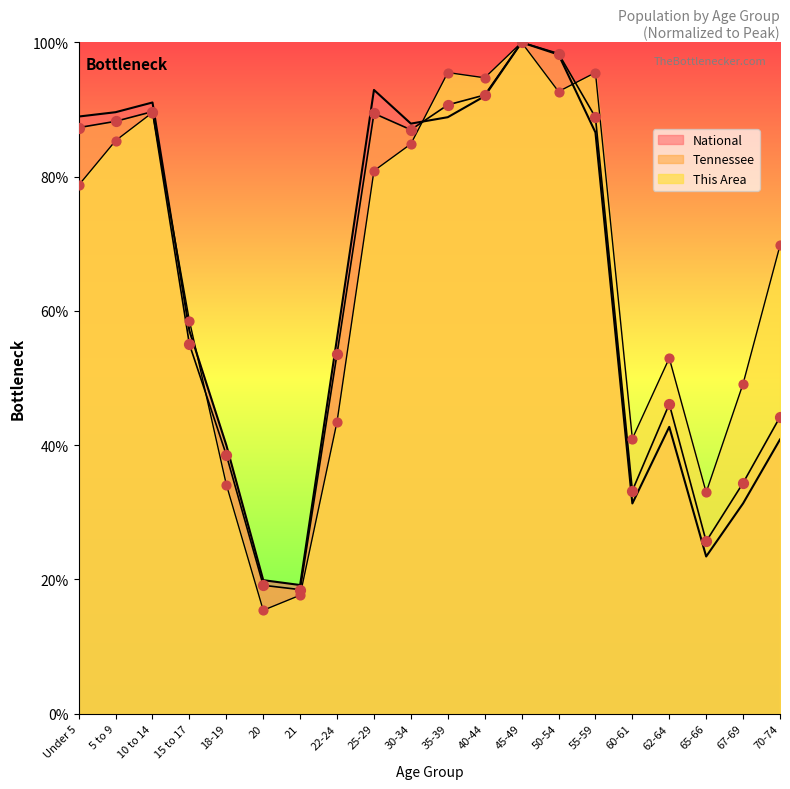

Which series has the widest spread of Y values?

This Area